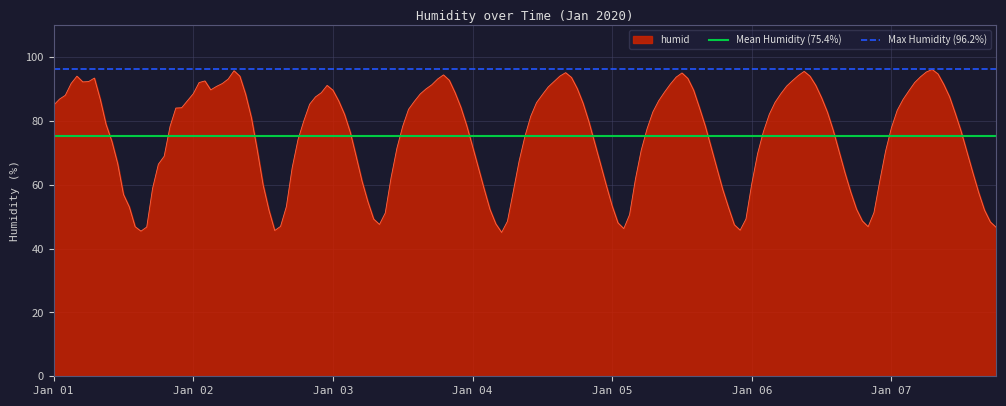

Does the chart display data point markers on the line(s)?

No